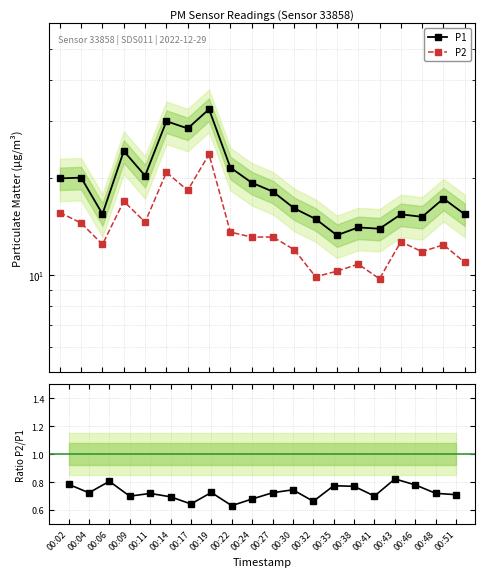

Reading right to left, what are all the values shown in this chart?

P1: 15.4	17.2	15.1	15.4	13.9	14.0	13.3	14.9	16.1	18.1	19.3	21.5	32.6	28.4	29.9	20.3	24.2	15.4	20.0	19.9
P2: 10.9	12.4	11.8	12.7	9.7	10.8	10.3	9.9	12.0	13.1	13.1	13.6	23.6	18.3	20.8	14.6	16.9	12.4	14.5	15.6
P2/P1: 0.7	0.7	0.8	0.8	0.7	0.8	0.8	0.7	0.7	0.7	0.7	0.6	0.7	0.6	0.7	0.7	0.7	0.8	0.7	0.8